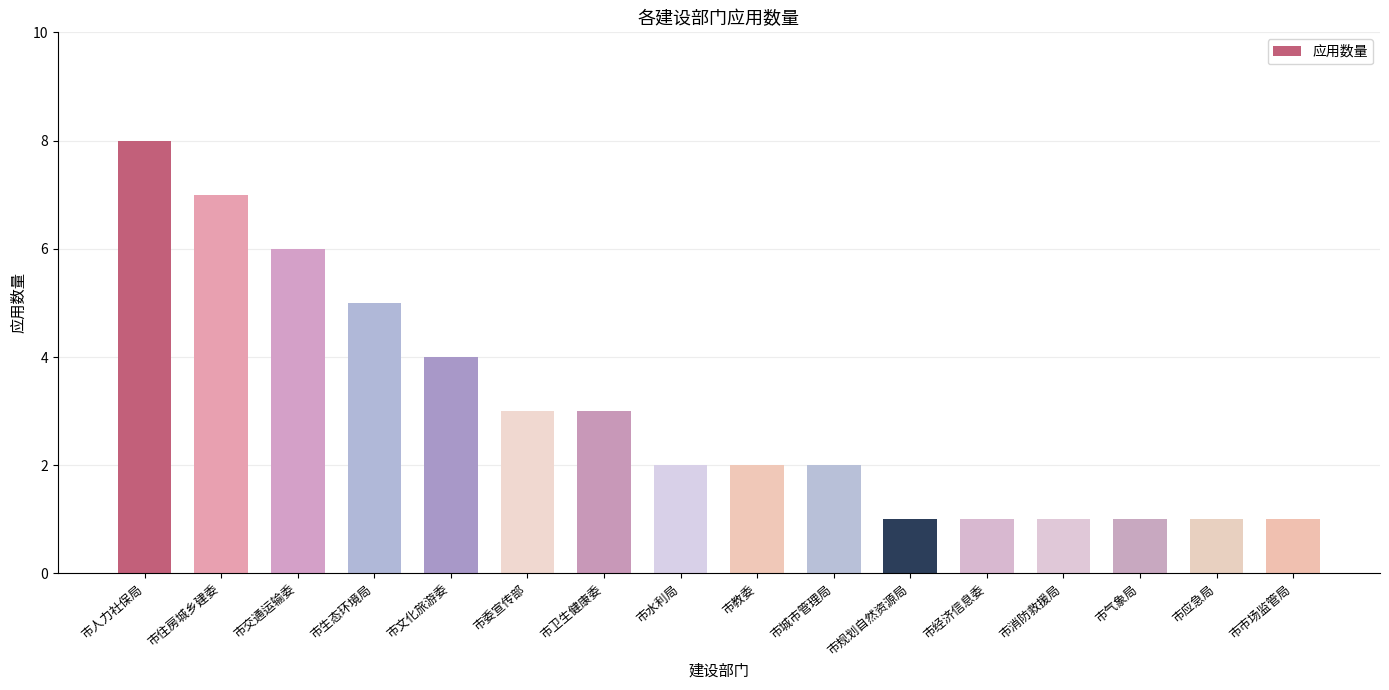

Count the values in the range 1 to 5.

13